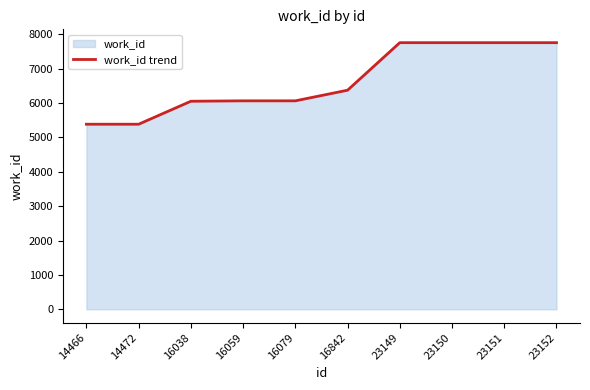

Which label corresponds to the smallest value in the chart?

14466